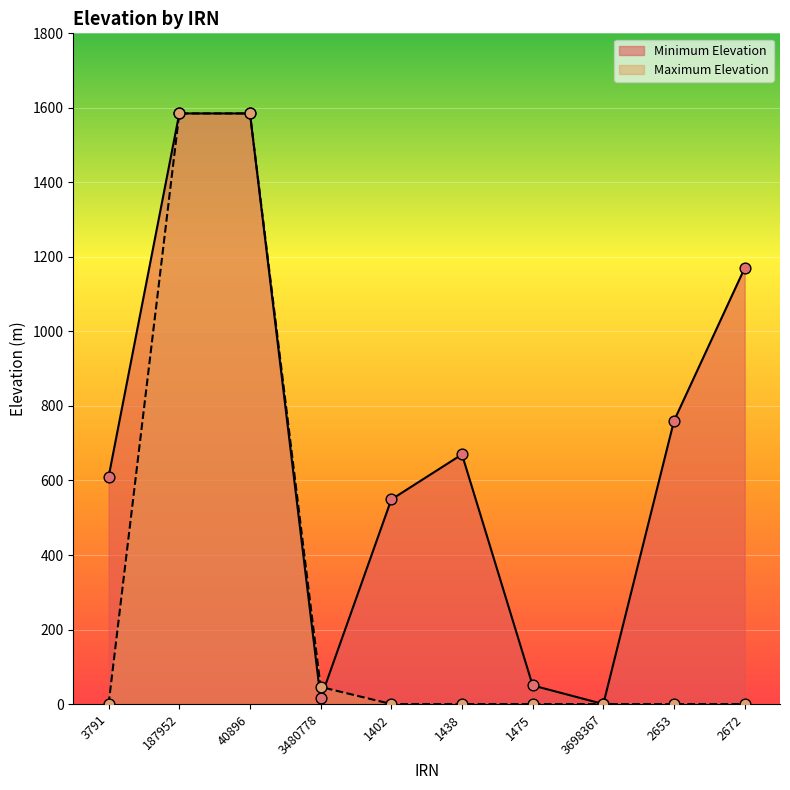

Which series has the largest Y range (max minus min)?

Minimum Elevation